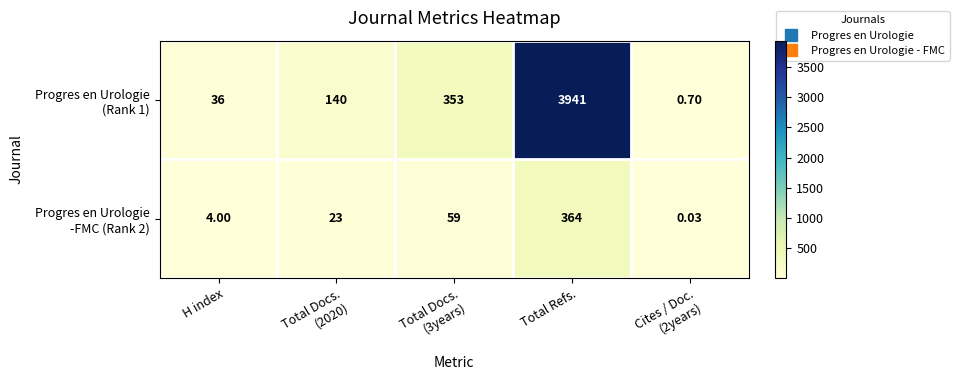

Which category has the highest value across all series?

Total Refs.